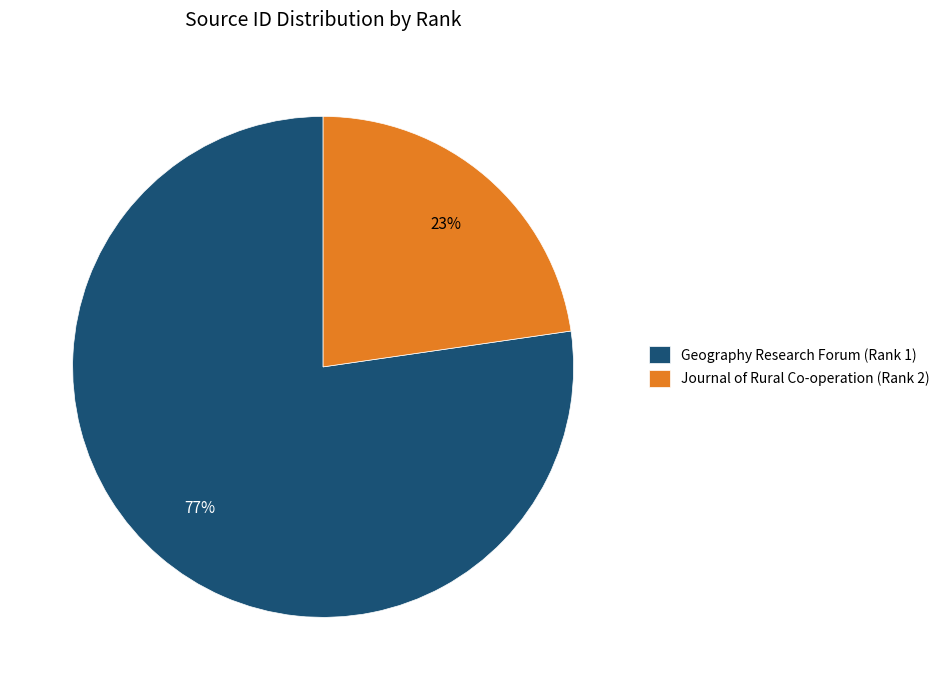

Which category has the smallest portion of the pie?

Journal of Rural Co-operation (Rank 2)